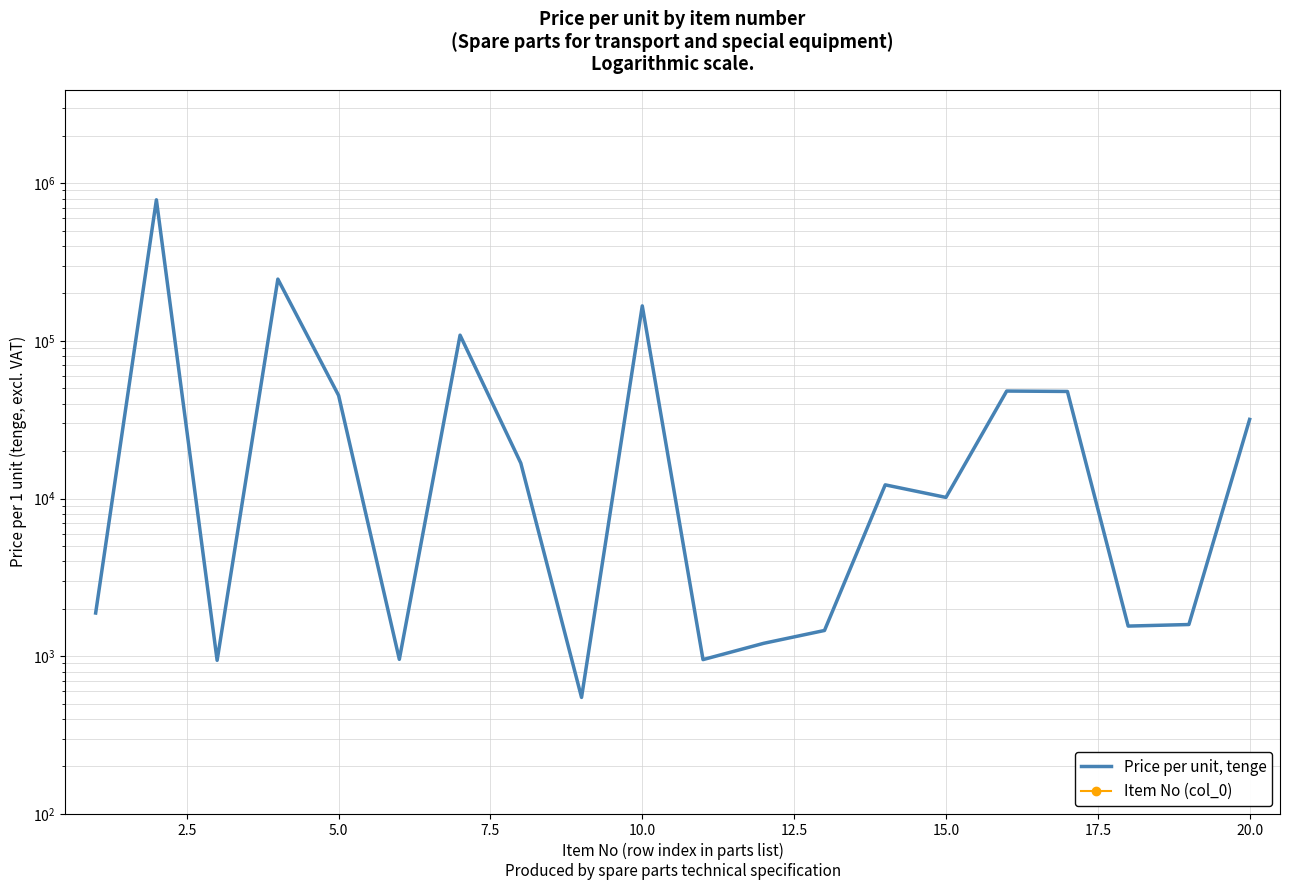

What is the value of the Price per unit, tenge point at the 5th from the left?

45103.6